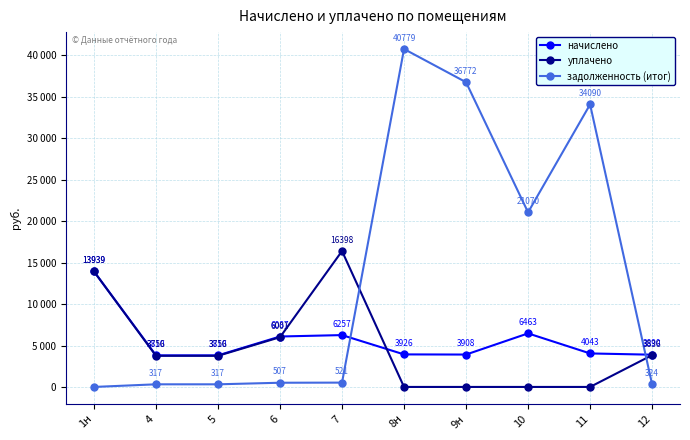

How many times do начислено and уплачено cross each other?

2